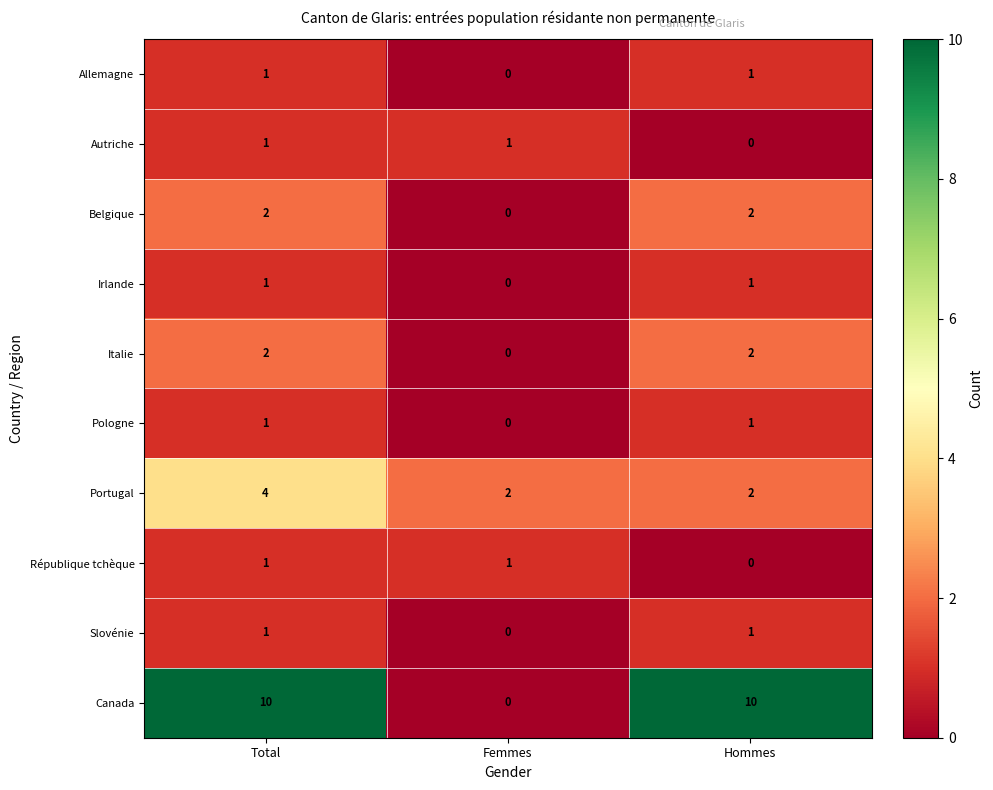

How many values in Italie are above zero?

2